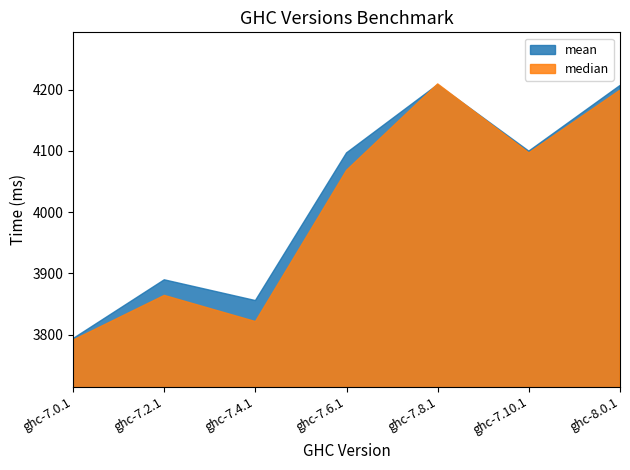

Is the value of mean at ghc-8.0.1 greater than the value of median at ghc-7.10.1?

Yes